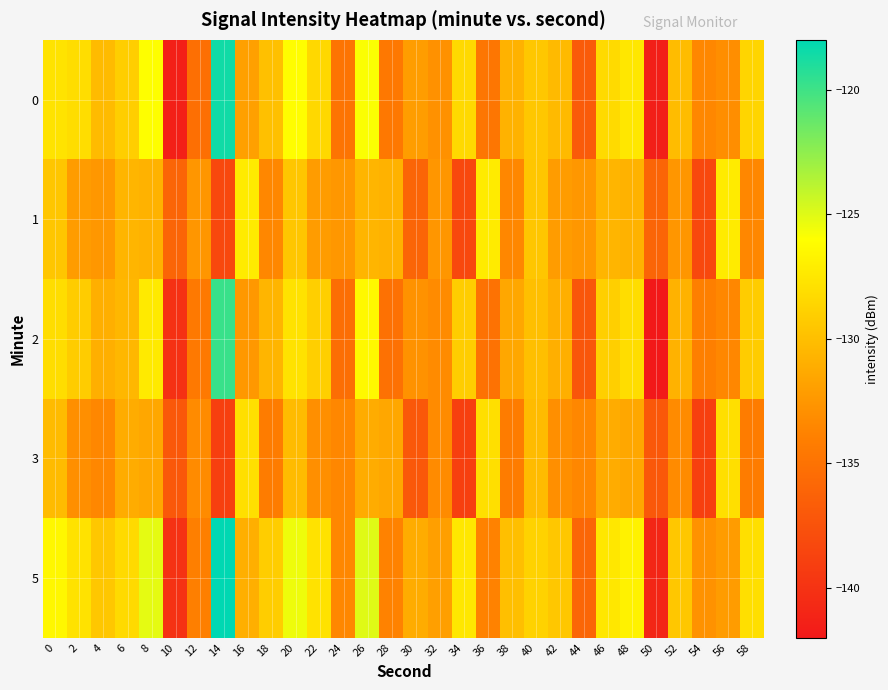

Rank the series by their average value, from highest to lowest.

5, 0, 2, 1, 3